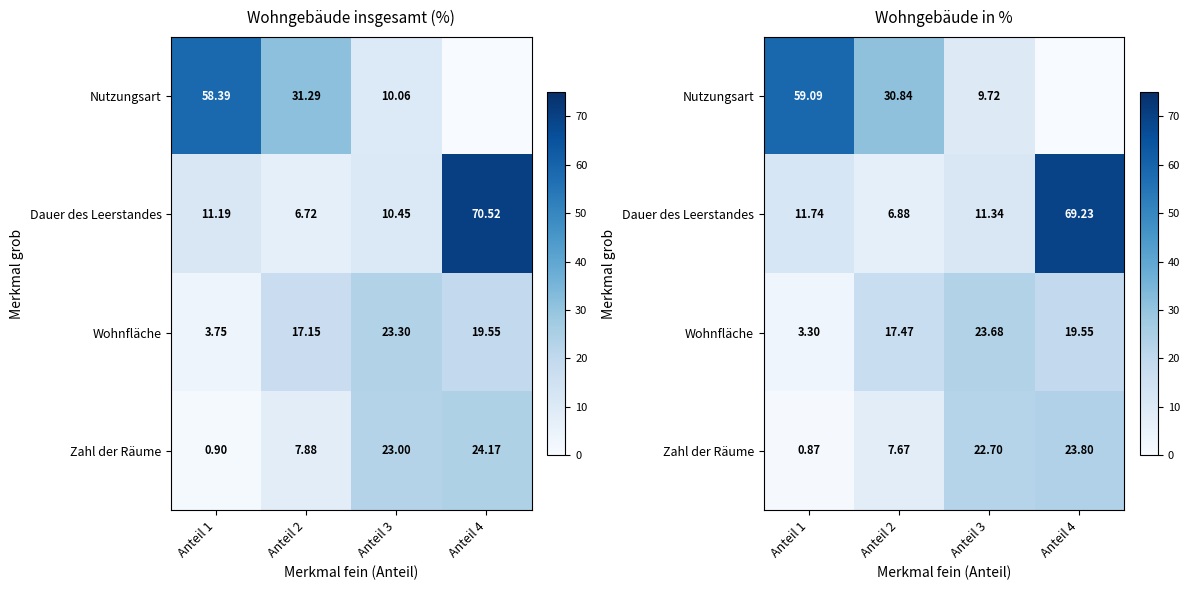

What is the approximate value of Nutzungsart at Anteil 1?

59.1